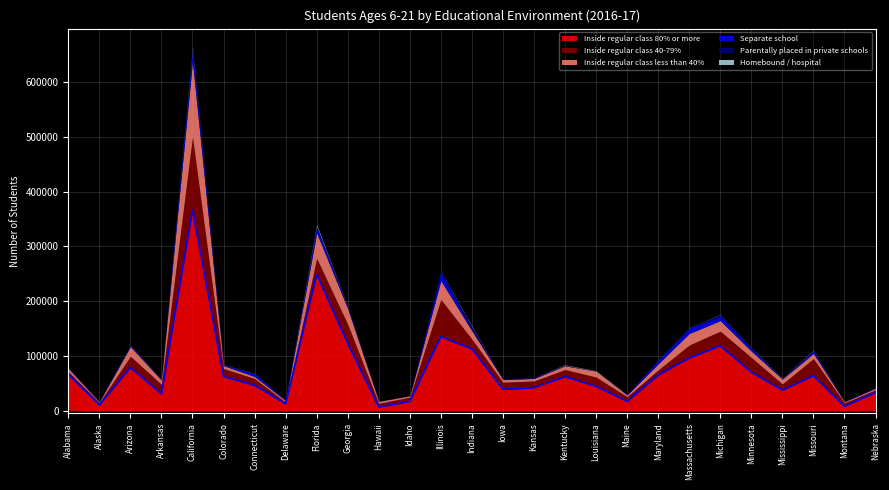

The value of Inside regular class 40-79% at Nebraska is 8533. True or false?

False